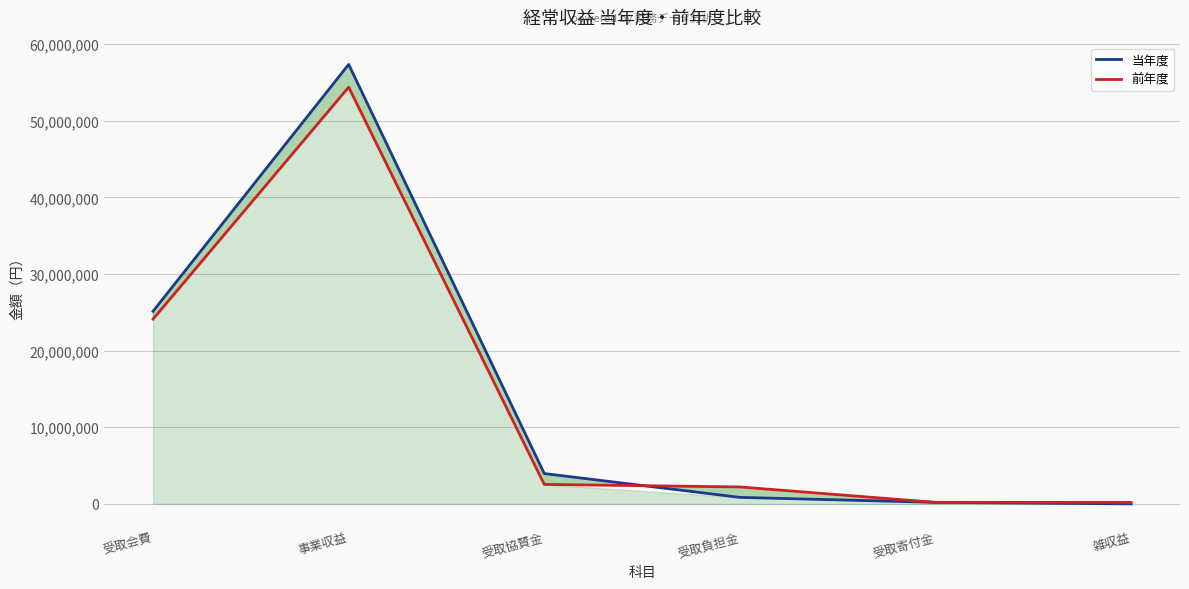

What is the label of the 3rd point from the right?

受取負担金